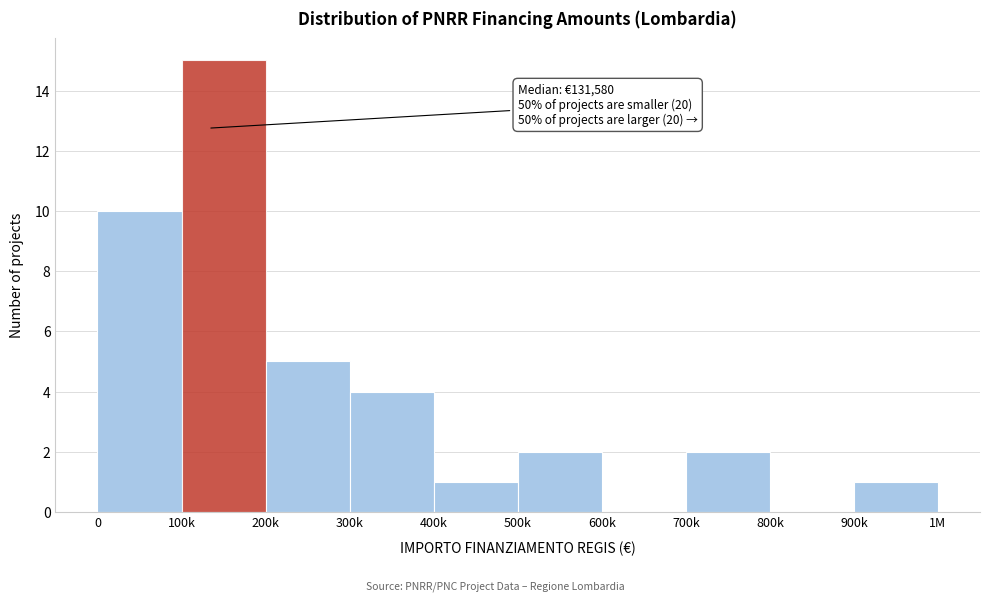

Reading right to left, list all the values displayed in this chart.

900k=1	800k=0	700k=2	600k=0	500k=2	400k=1	300k=4	200k=5	100k=15	0=10